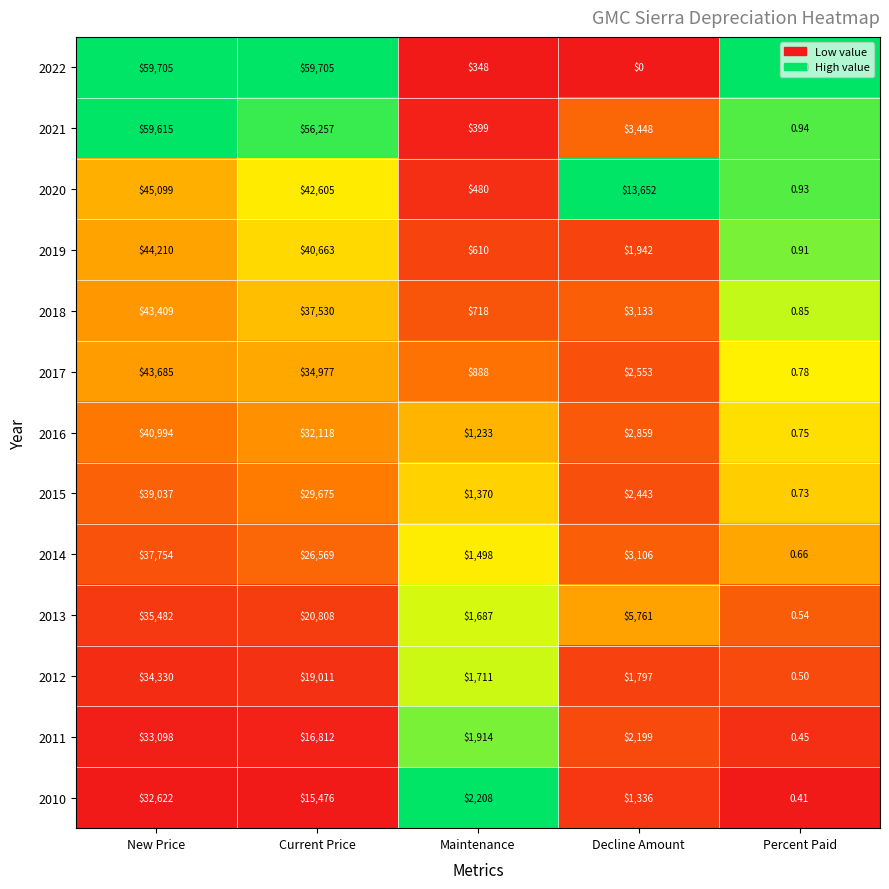

How many categories are shown in the chart?

5